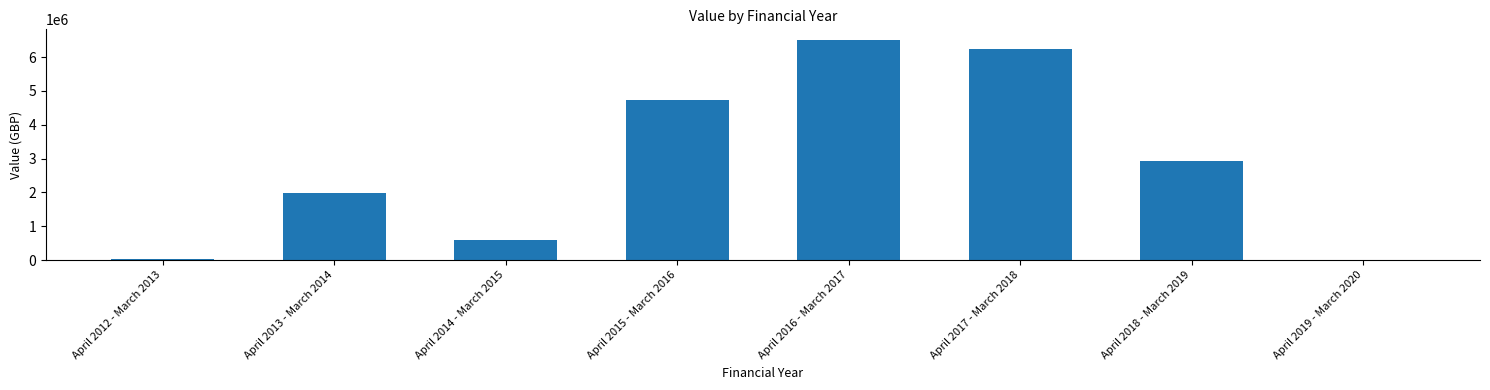

Is it true that the value at April 2013 - March 2014 is 3508952?

False